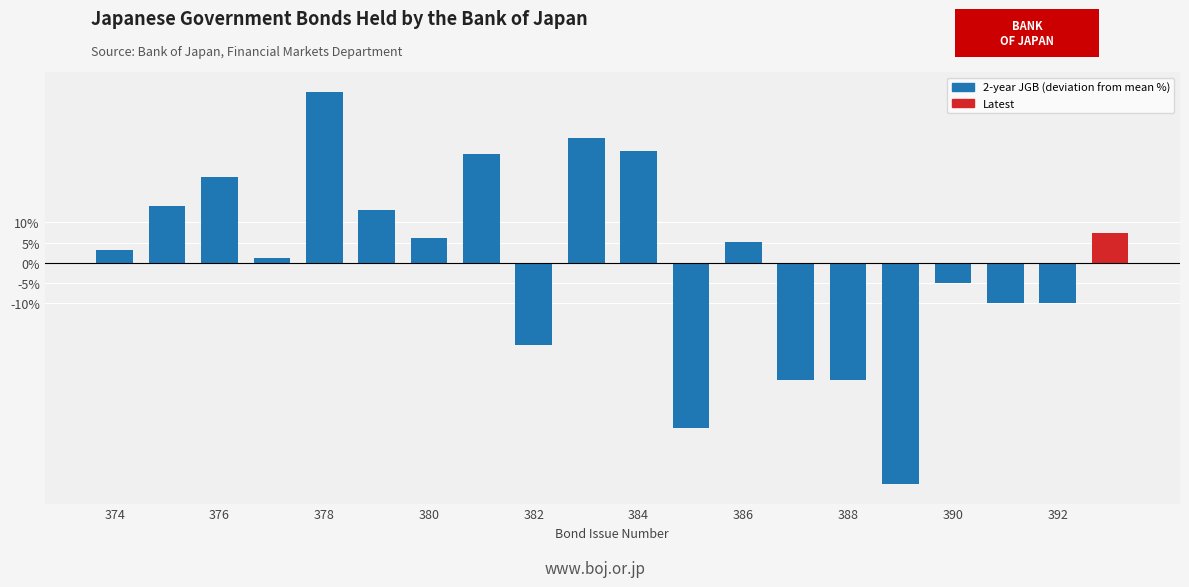

What is the value of the 17th bar from the left?

-5.0